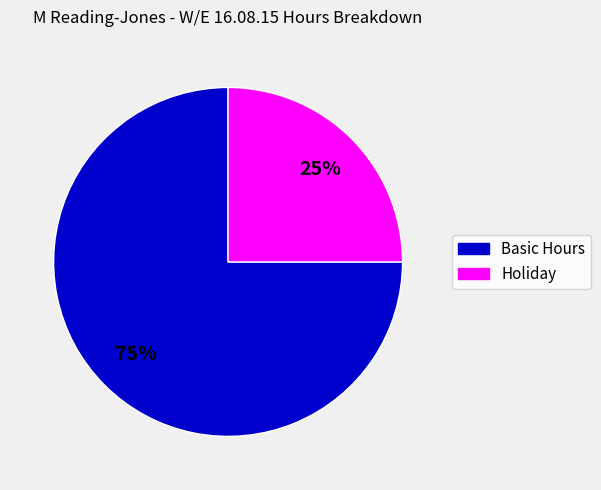

Between Holiday and Basic Hours, which is larger?

Basic Hours